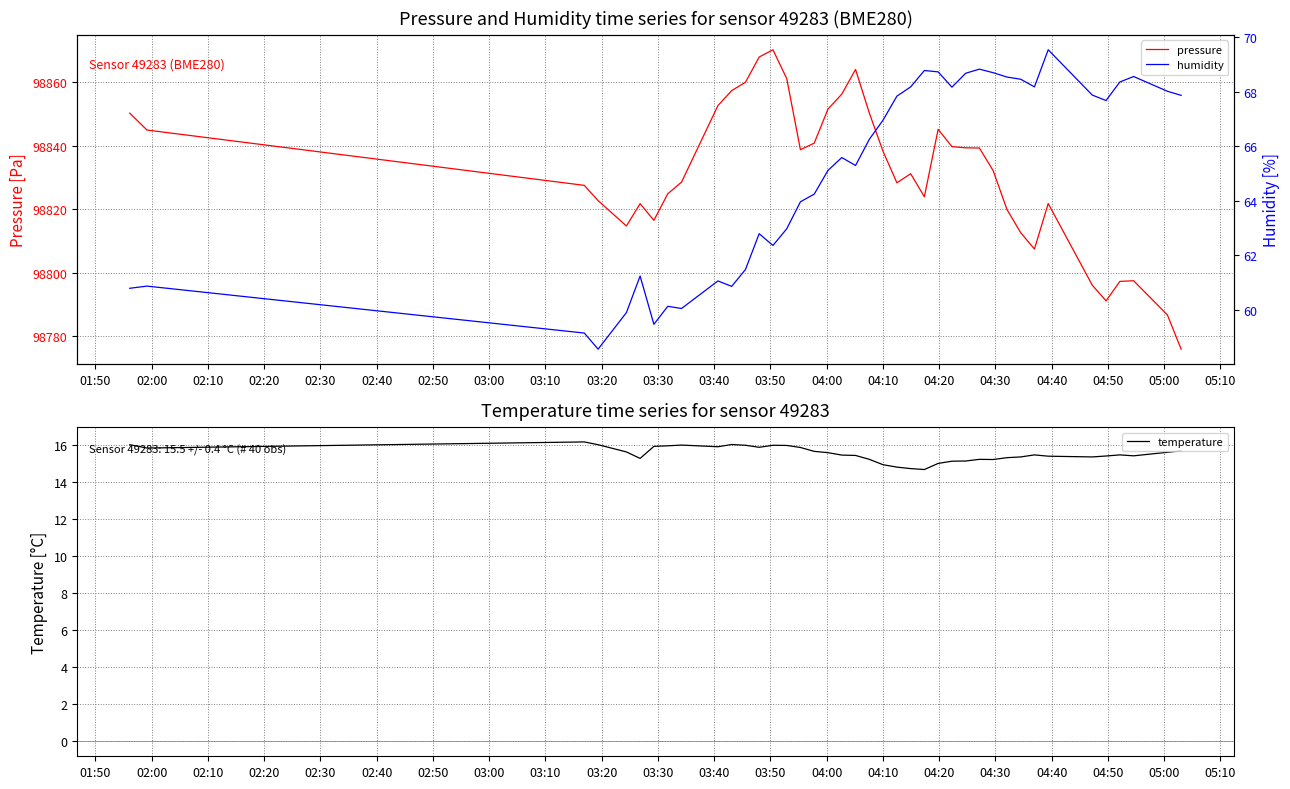

How many lines are shown in the chart?

3